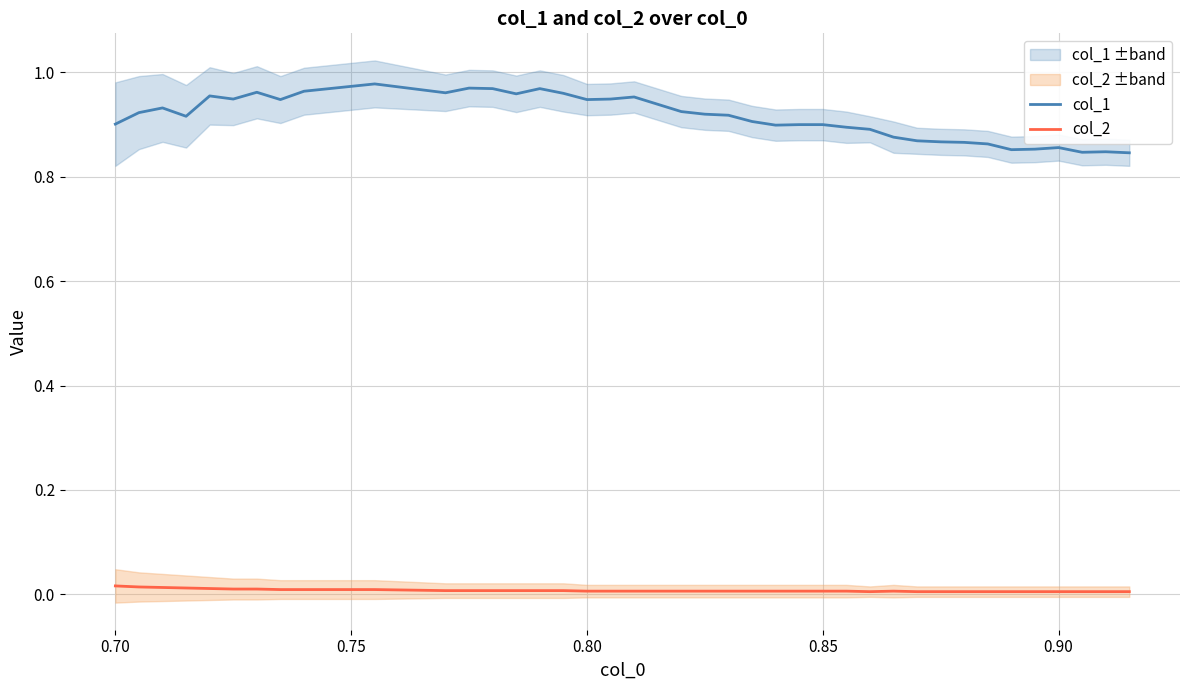

True or false: col_2 has more than 0 points higher than both neighbors.

True